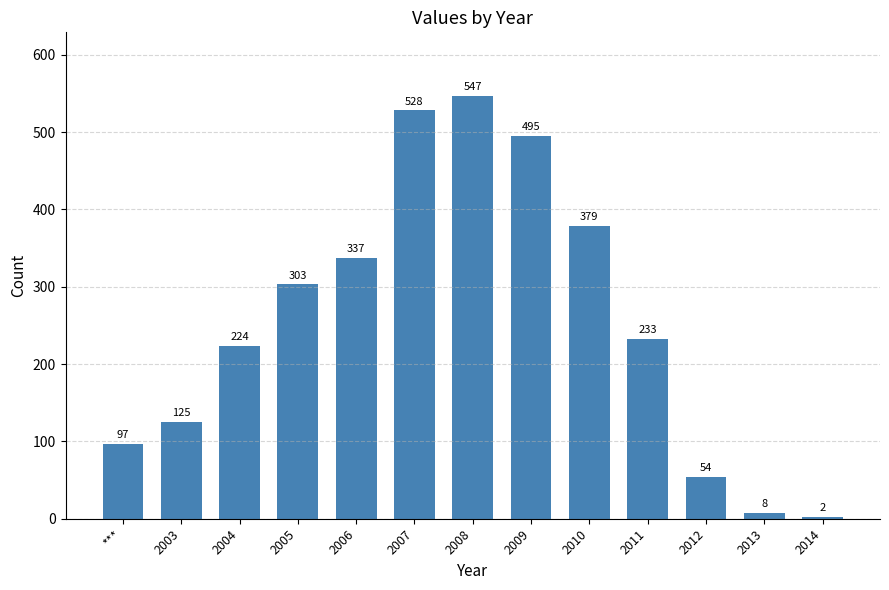

Which label corresponds to the largest value in the chart?

2008